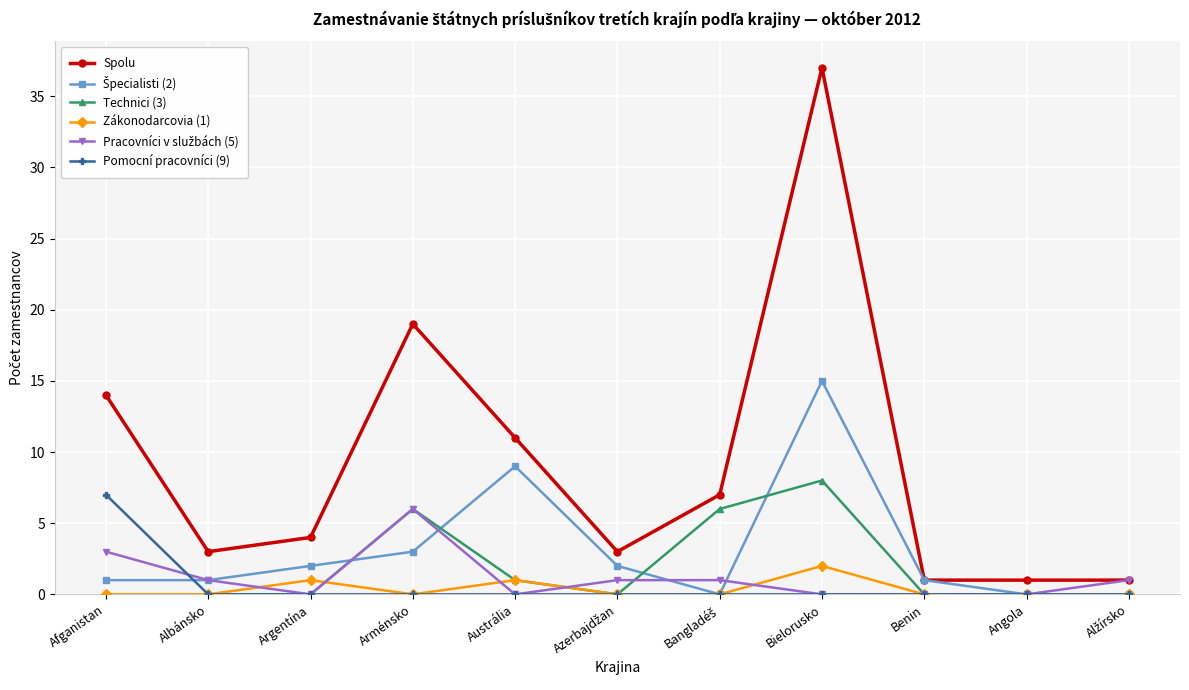

At which category is the sum across all series the highest?

Bielorusko